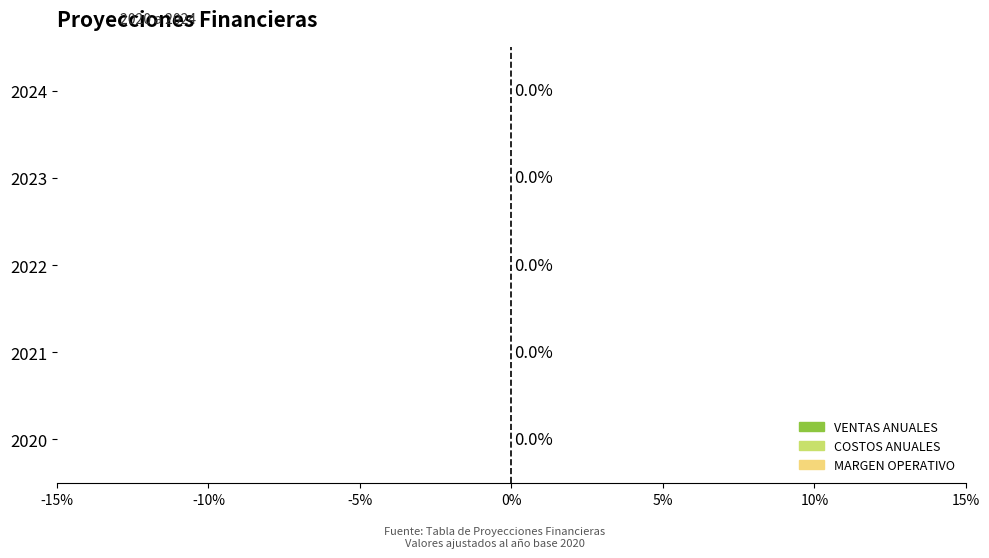

What are all the series names shown in the legend?

MARGEN OPERATIVO, VENTAS ANUALES, COSTOS ANUALES